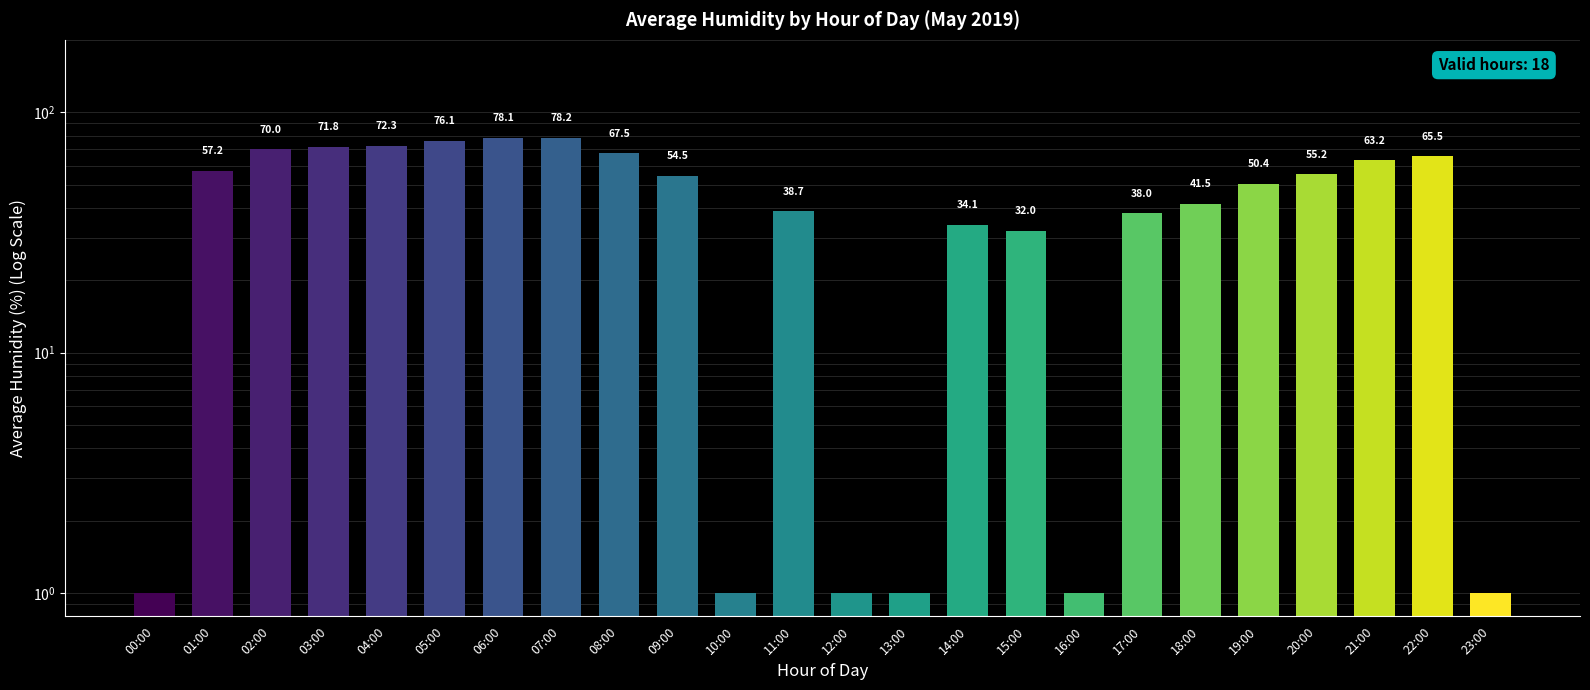

Between 07:00 and 04:00, which is larger?

07:00